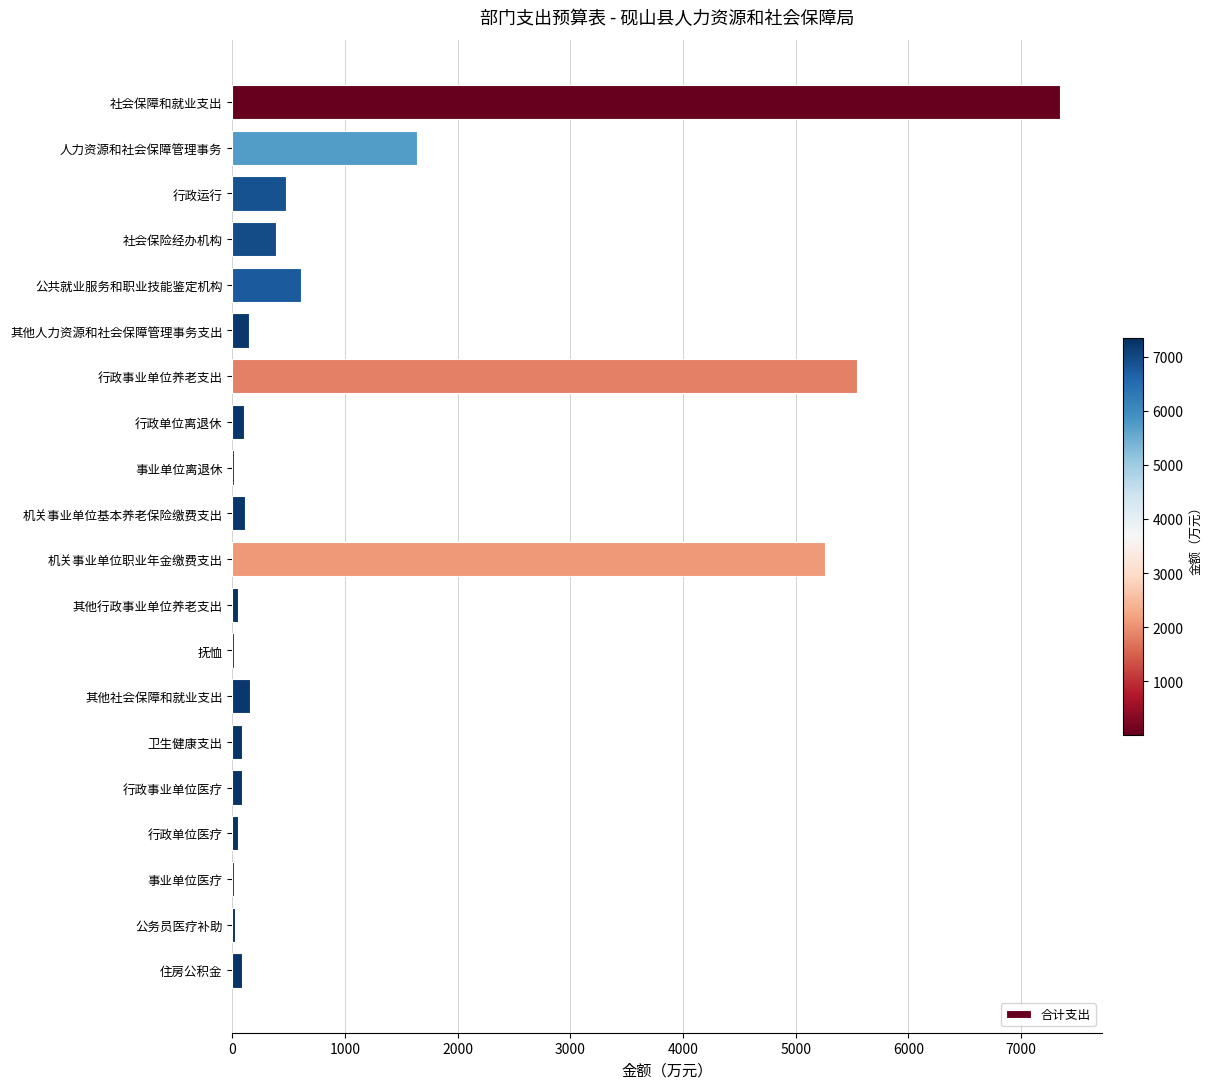

What is the maximum value shown in the chart?

7349.6